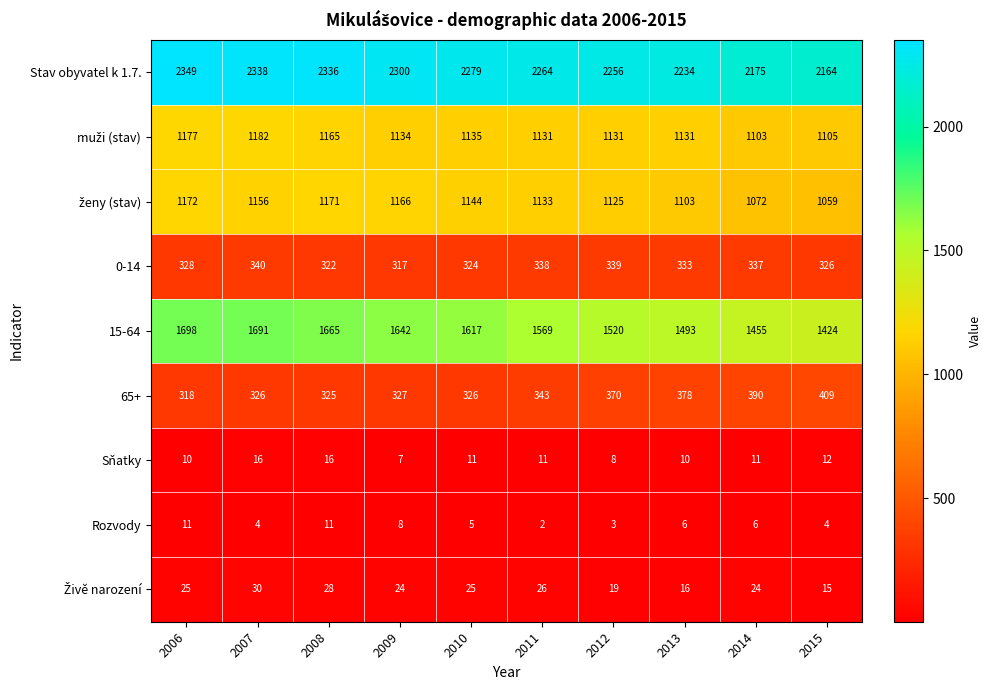

What is the maximum value shown in the chart?

2349